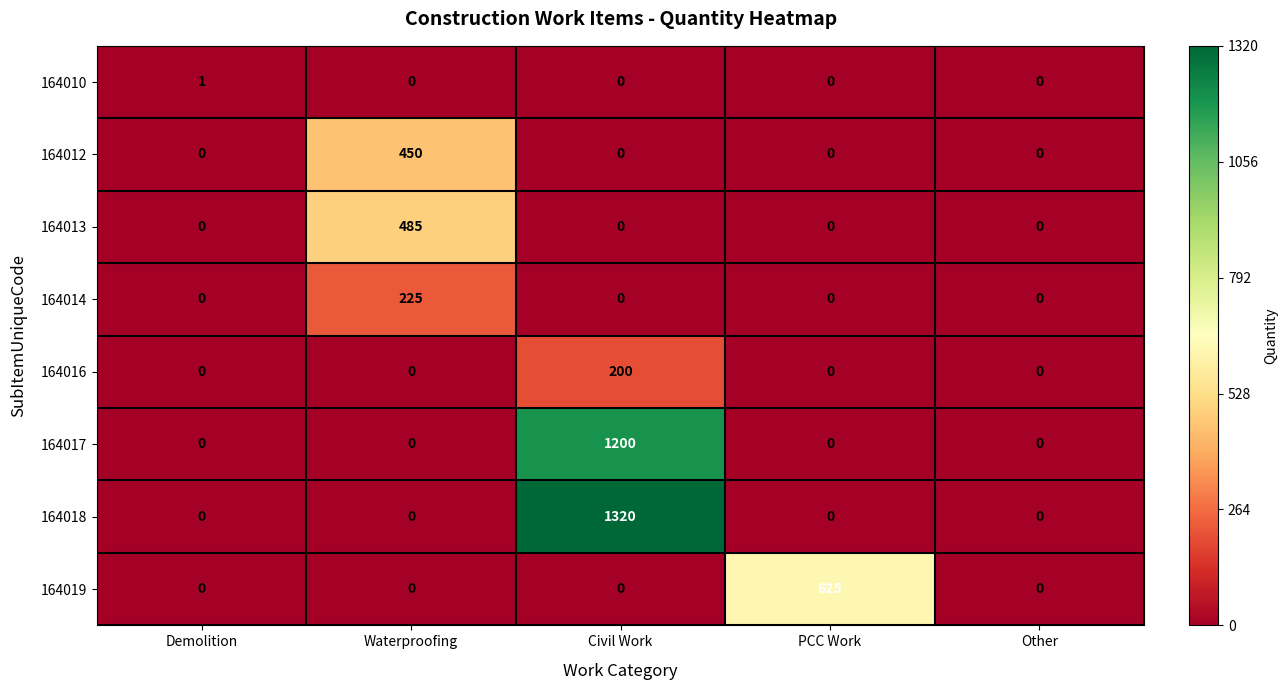

At which category is the sum across all series the highest?

Civil Work